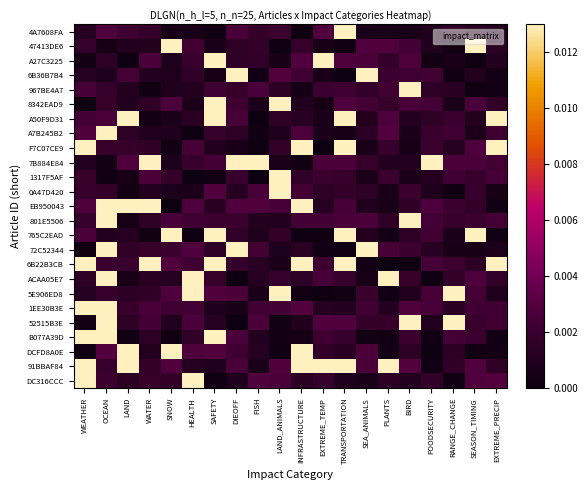

At HEALTH, list the series in order from largest to smallest.

DC316CCC, ACAA05E7, 5E906ED8, 72C52344, DCFD8A0E, EB950043, 52515B3E, F7C07CE9, 1EE30B3E, 47413DE6, 801E5506, 6B22B3CB, A27C3225, 7B884E84, B077A39D, 6B36B7B4, A50F9D31, 91BBAF84, 967BE4A7, 8342EAD9, 0A47D420, 4A7608FA, A7B245B2, 765C2EAD, 1317F5AF